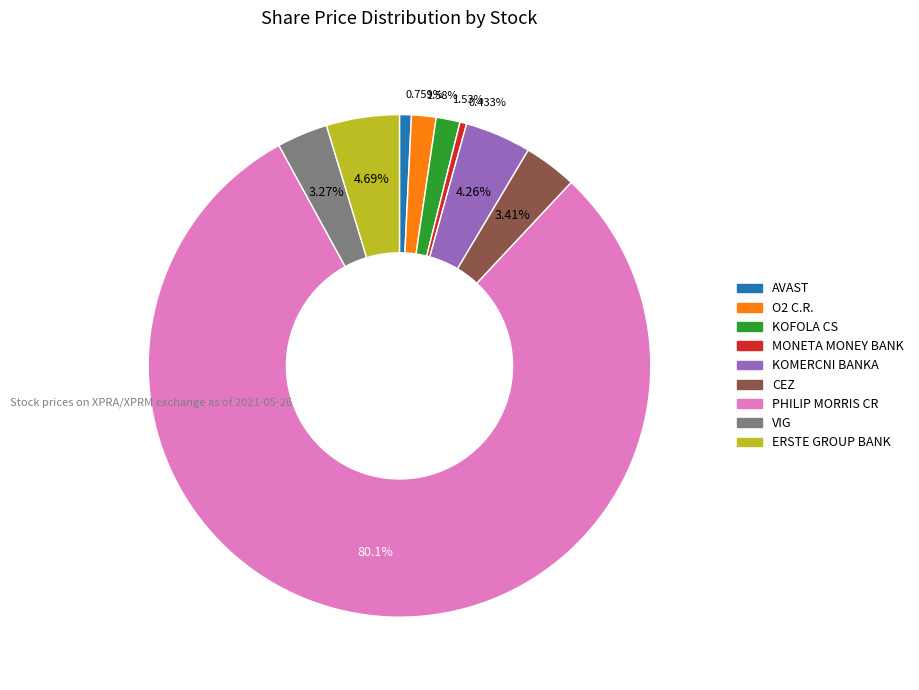

Is it true that ERSTE GROUP BANK is 19% of the pie?

False